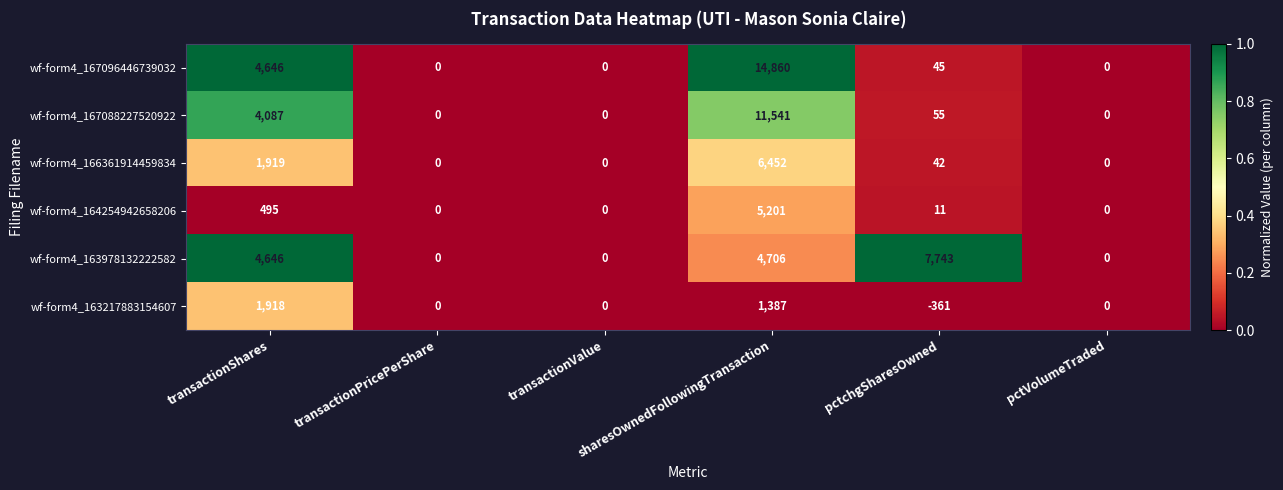

What is the sum of the wf-form4_164254942658206 values at transactionValue and pctchgSharesOwned?

11